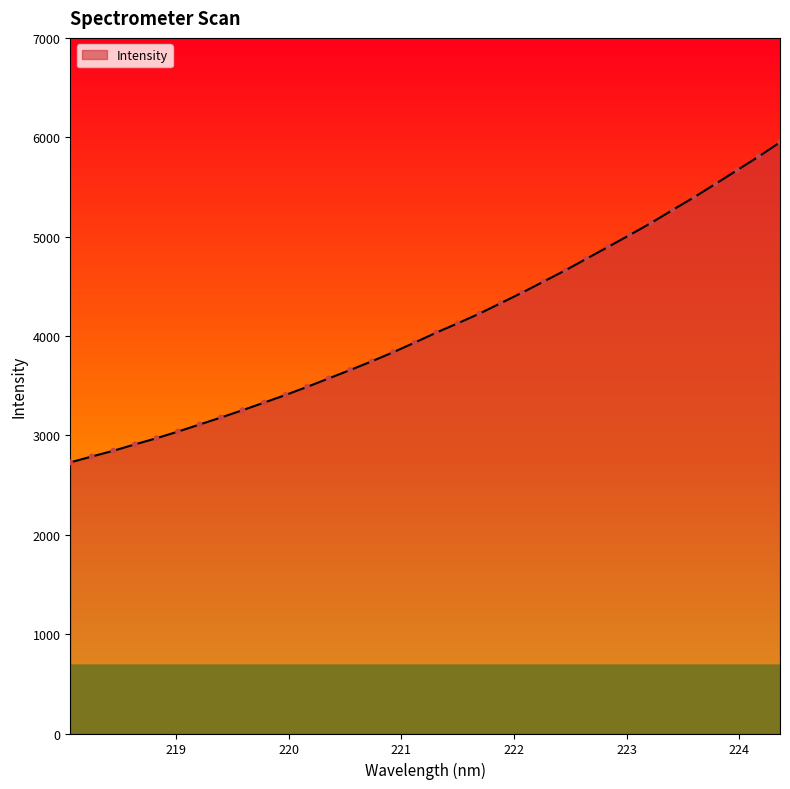

What is the greatest value displayed?

5949.4